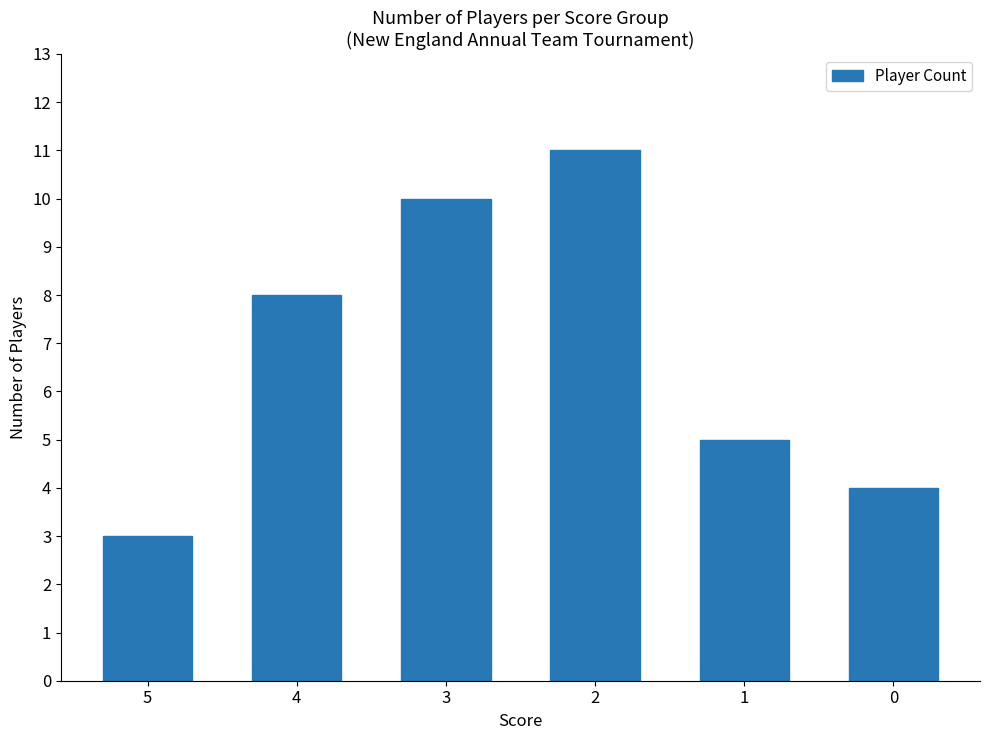

How many values are below 8?

3